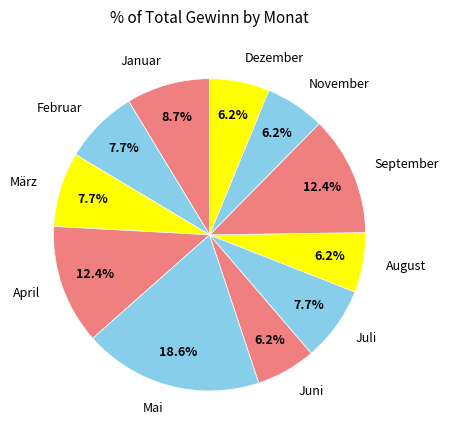

To the nearest percent, what is the average slice percentage?

9%